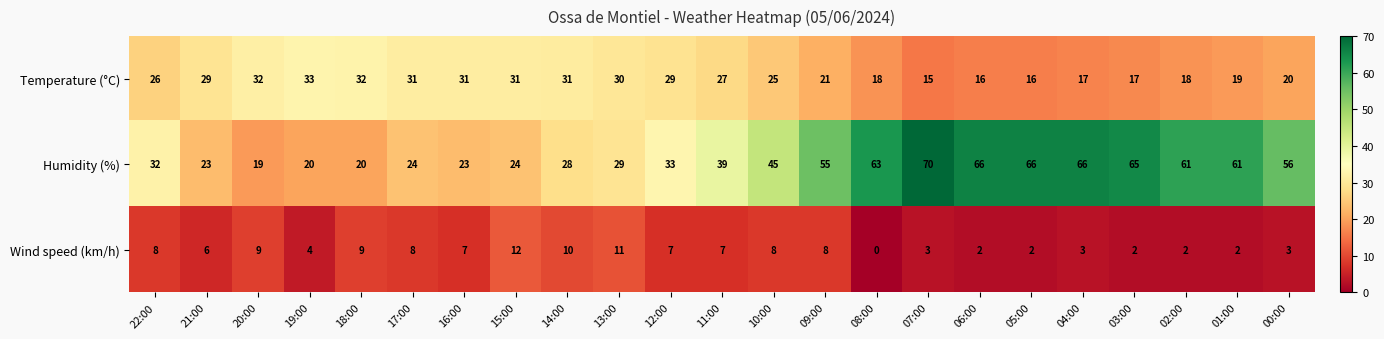

What is the total value across all series at 00:00?

79